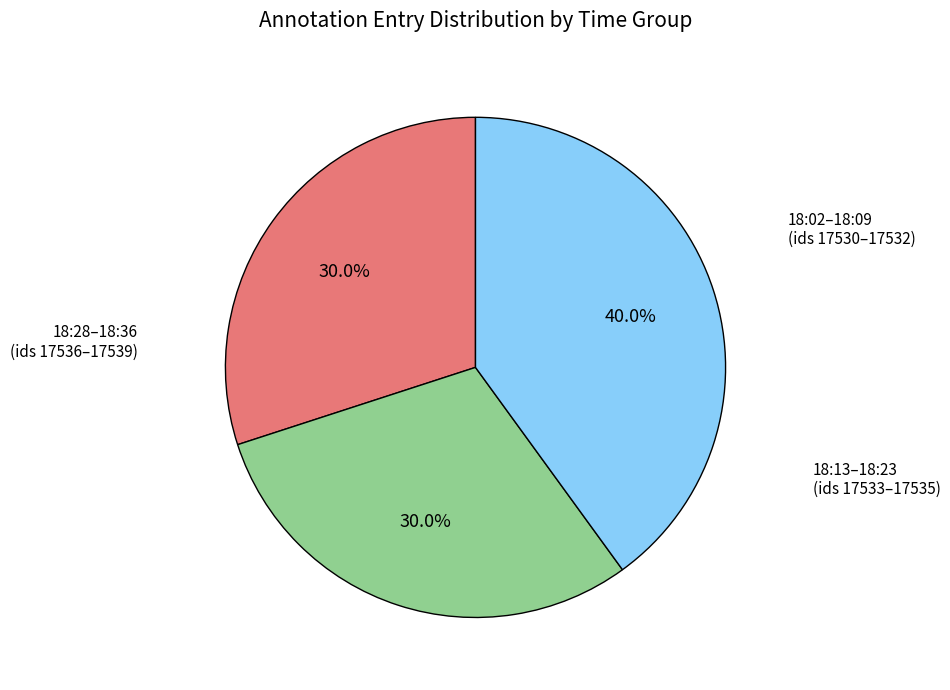

Is there any slice that represents more than half of the pie?

No